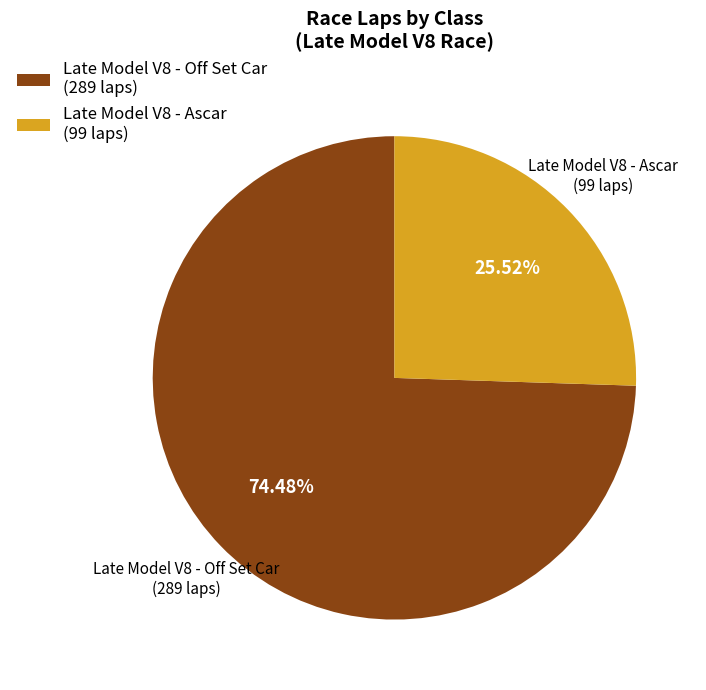

Count the number of slices in the pie.

2